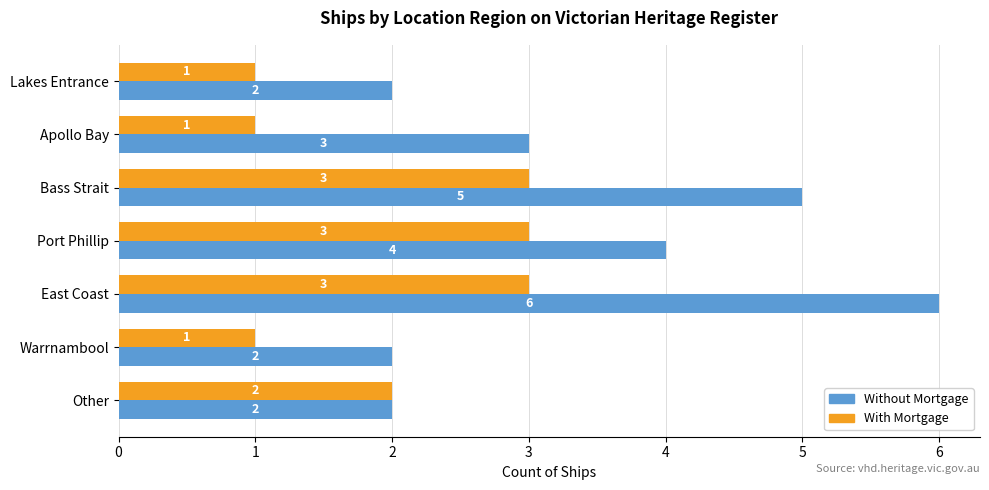

At which label is Without Mortgage closest to 4?

Port Phillip